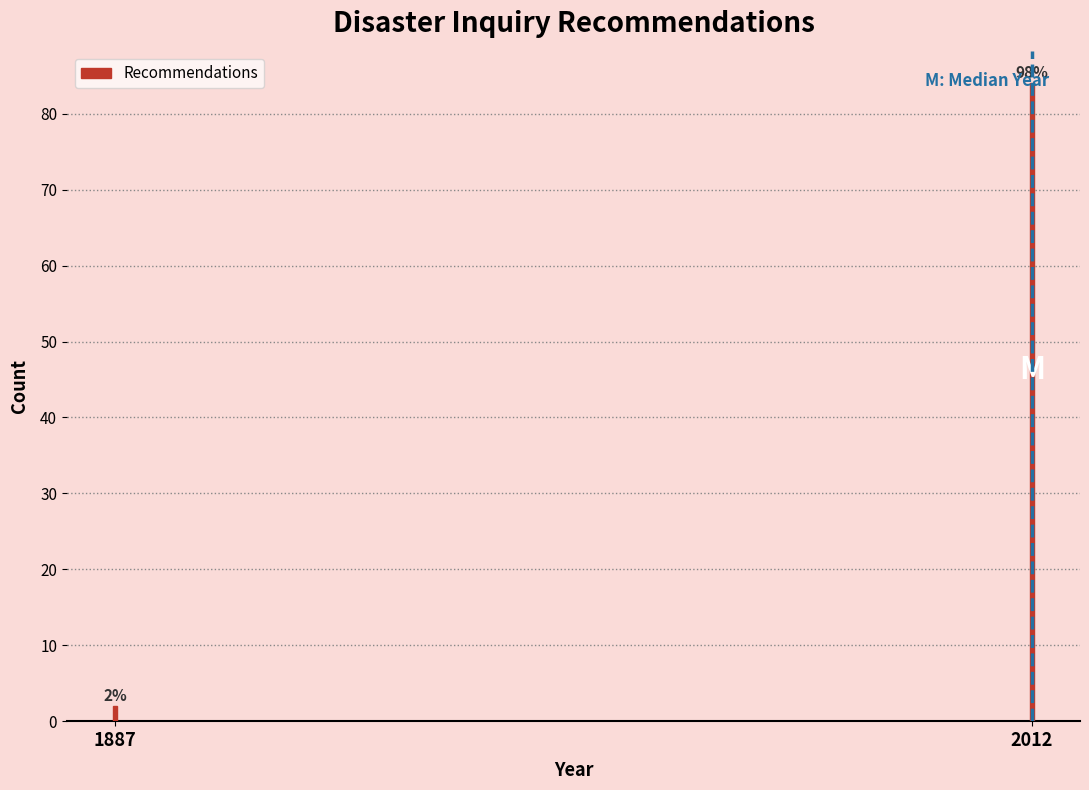

Where is the data nearest to the value 43?

1887